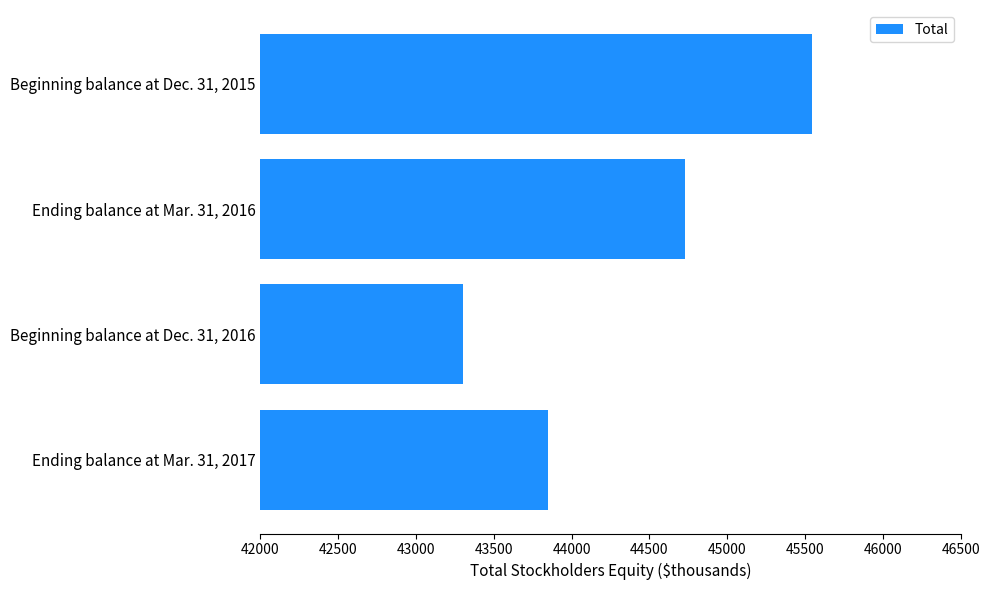

How many values are between 43849 and 45545?

3